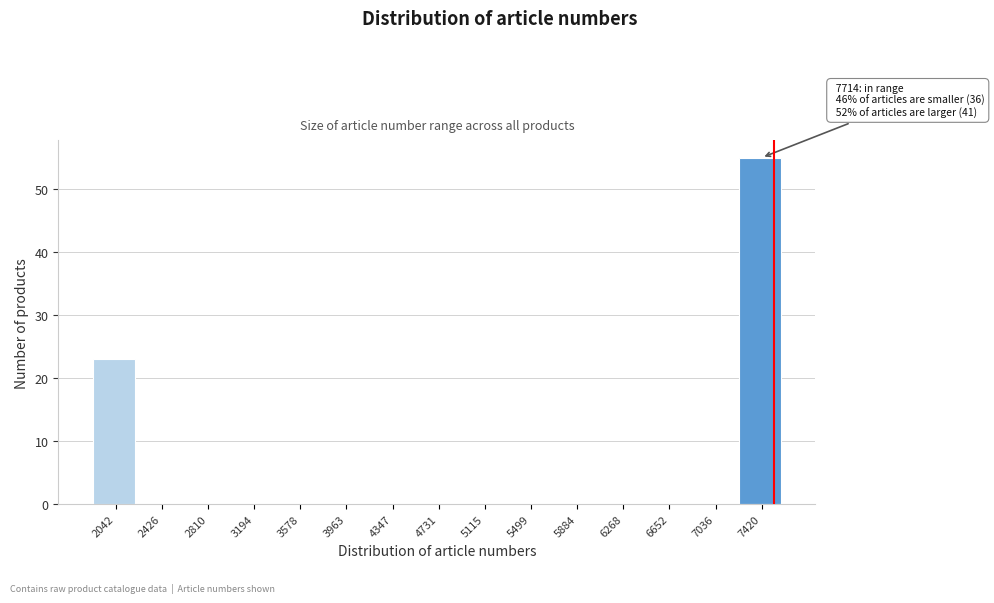

Reading left to right, list all the values displayed in this chart.

2042=23	2426=0	2810=0	3194=0	3578=0	3963=0	4347=0	4731=0	5115=0	5499=0	5884=0	6268=0	6652=0	7036=0	7420=55